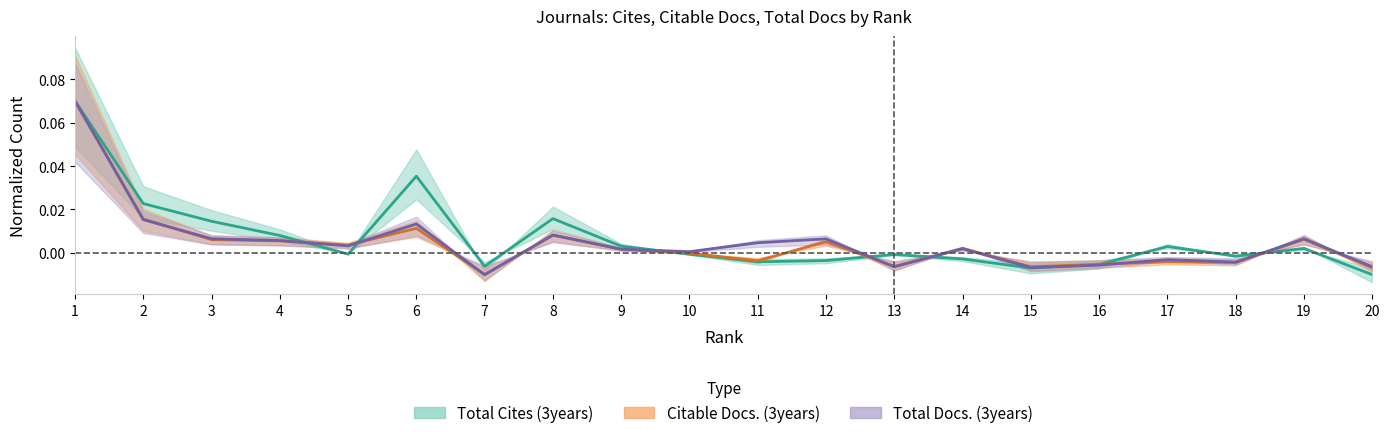

Which has a higher value, 2 or 13?

2